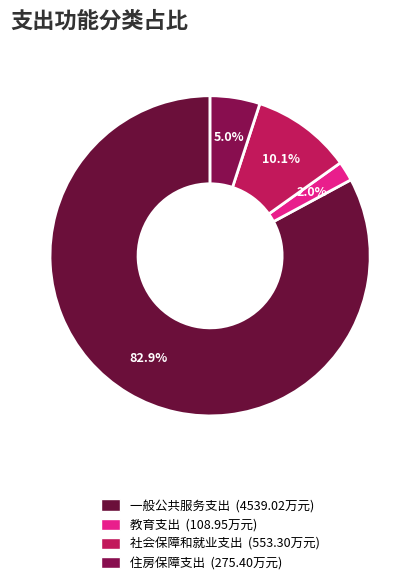

Rank the categories by value from highest to lowest.

一般公共服务支出, 社会保障和就业支出, 住房保障支出, 教育支出